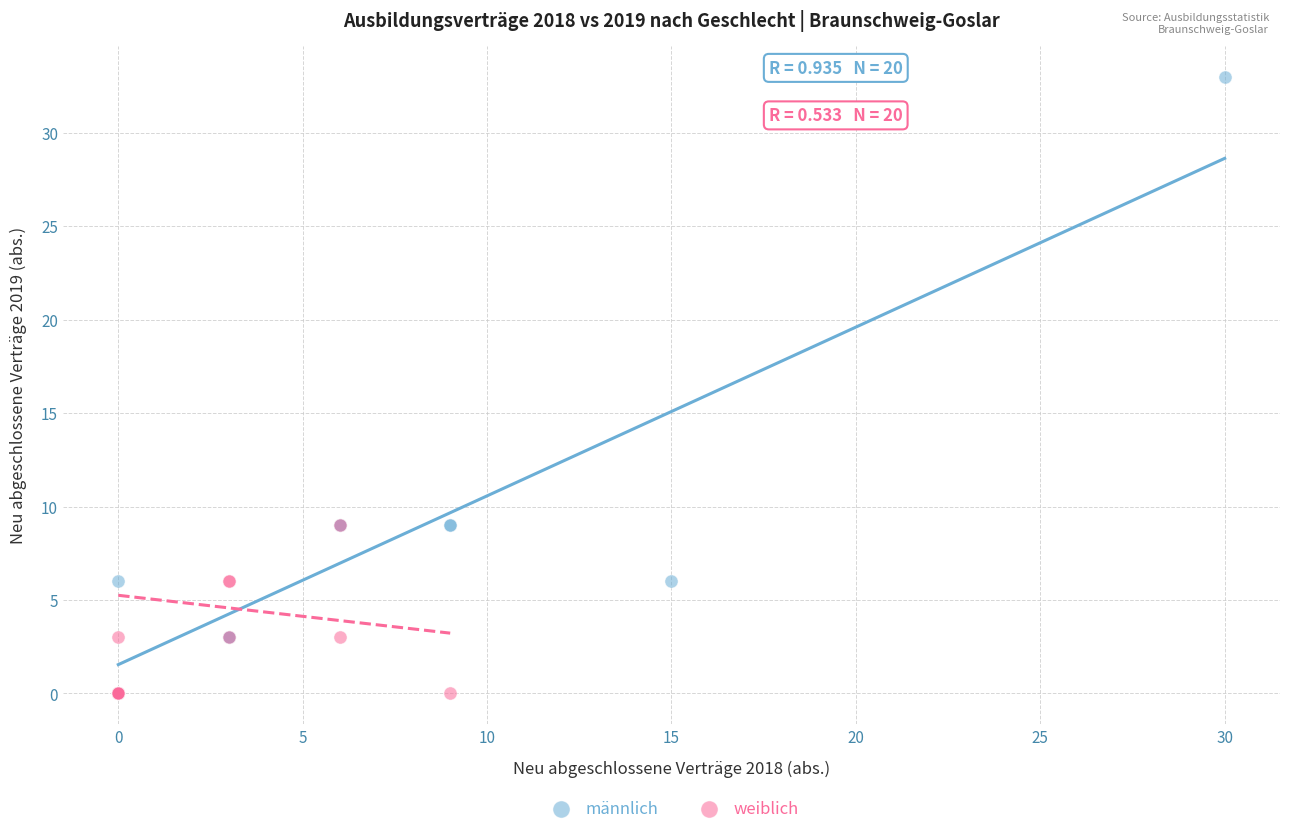

Which series has the widest spread of Y values?

männlich